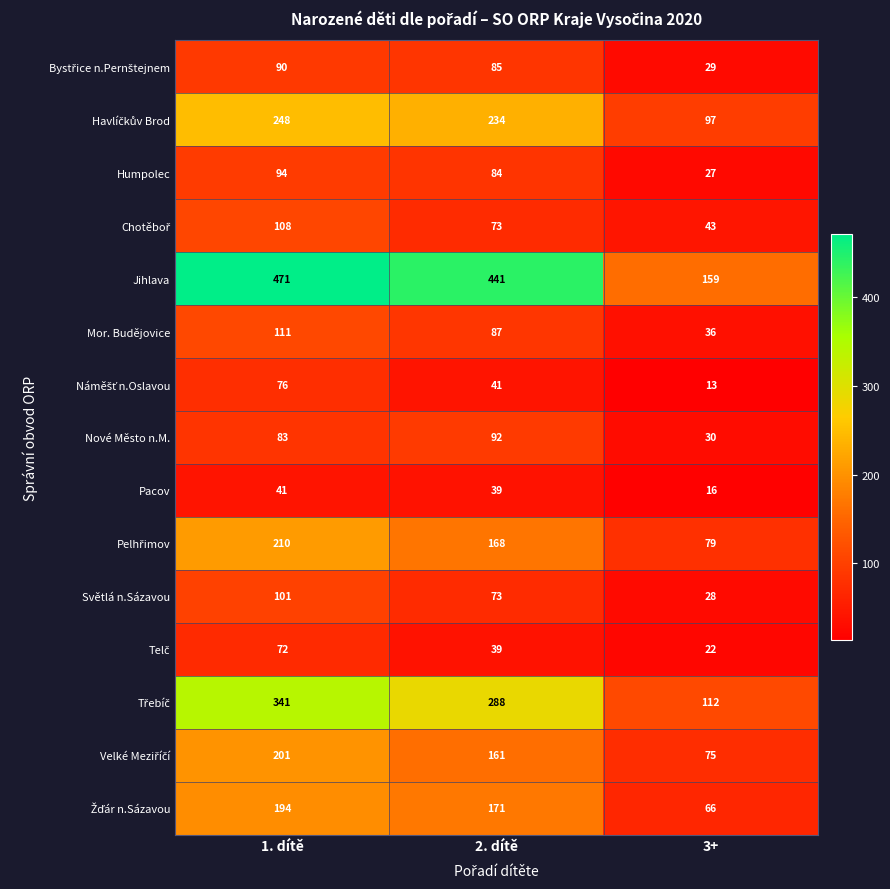

How many distinct data groups are displayed?

15